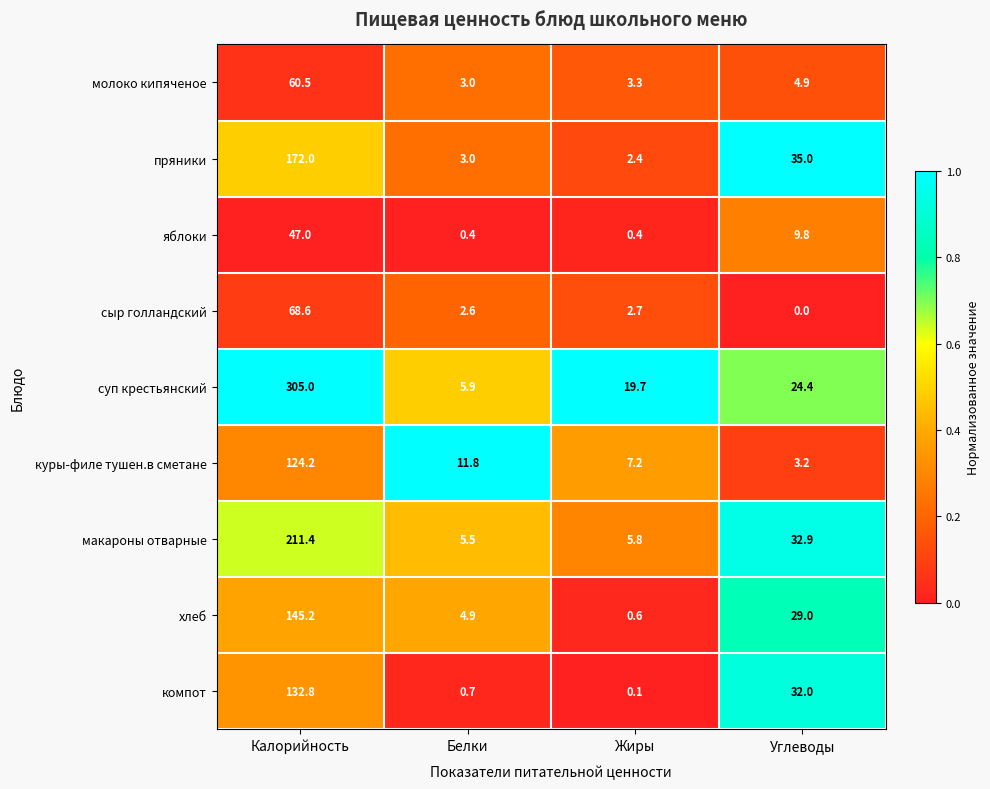

What is the sum of all сыр голландский values?

73.9